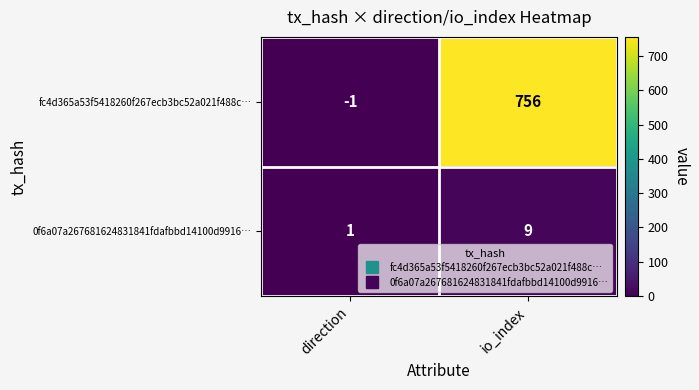

What is the smallest value displayed?

-1